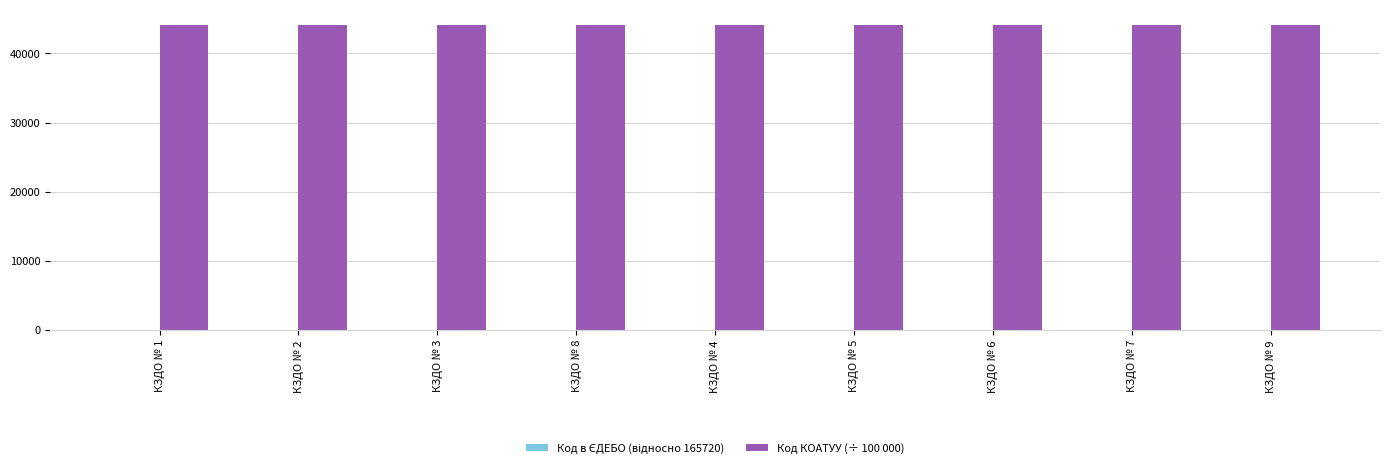

What is the greatest value displayed?

44125